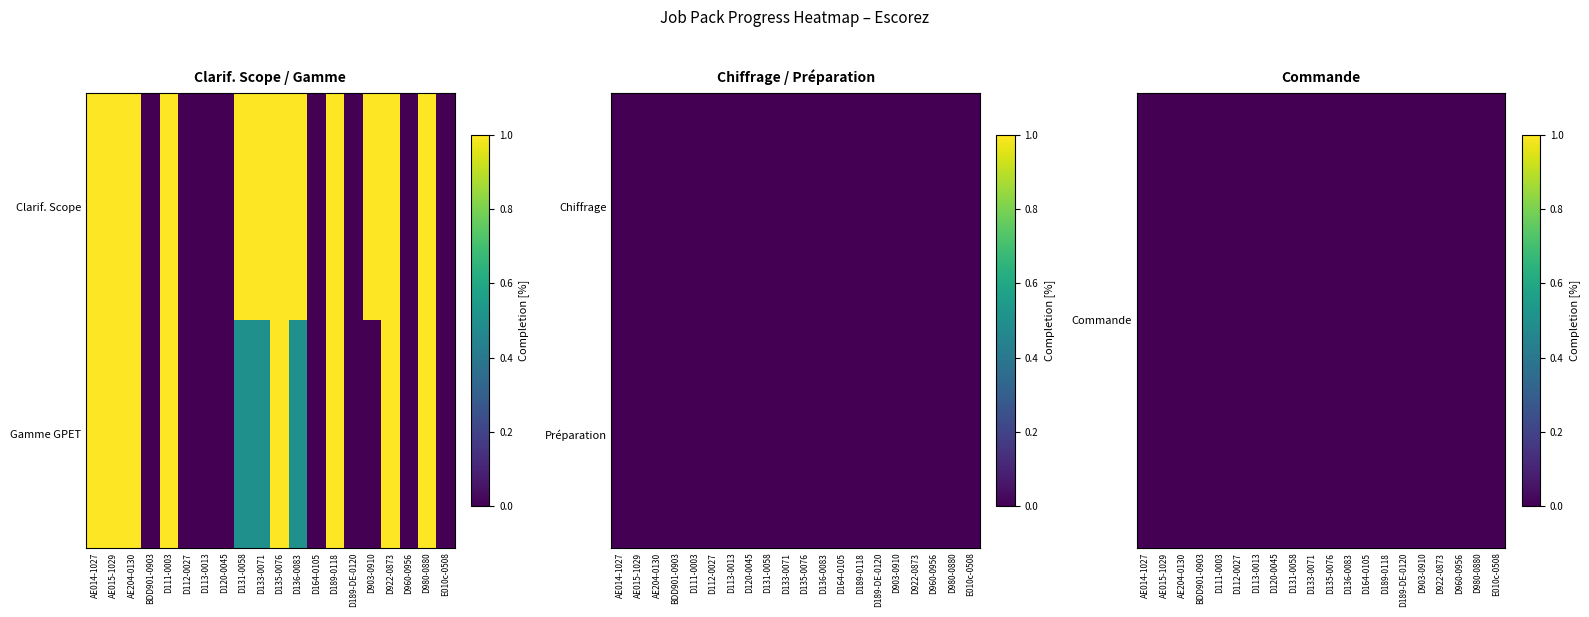

What is the sum of all Clarif. Scope values?

12.0